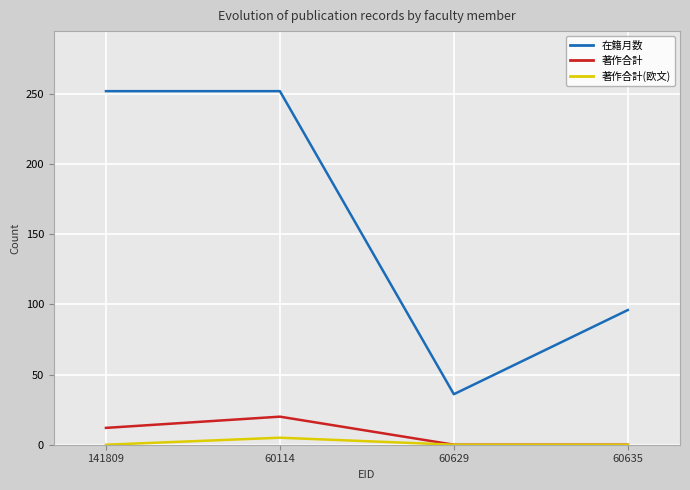

The value of 在籍月数 at 141809 is 252. True or false?

True